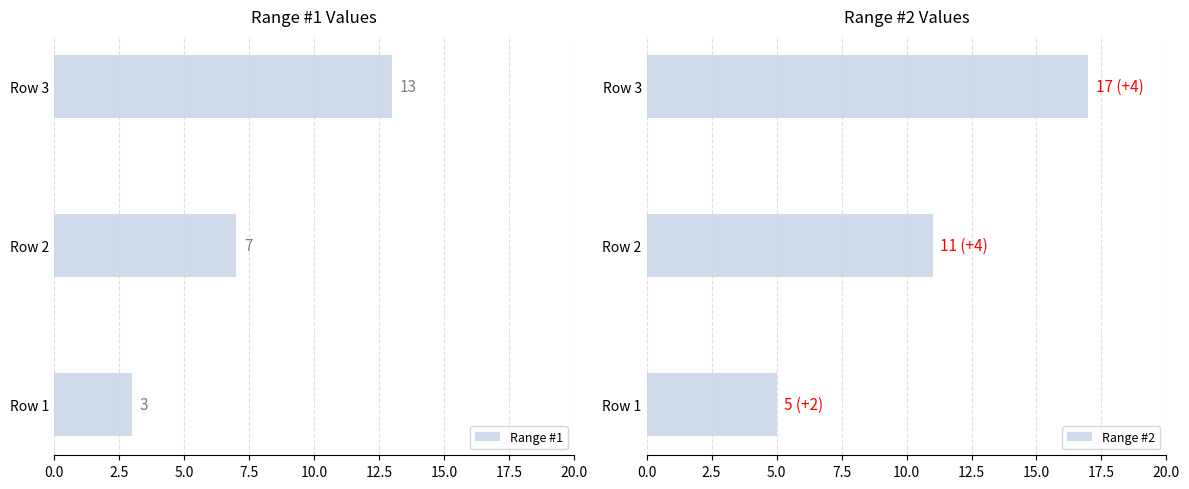

How many categories are shown in the chart?

3